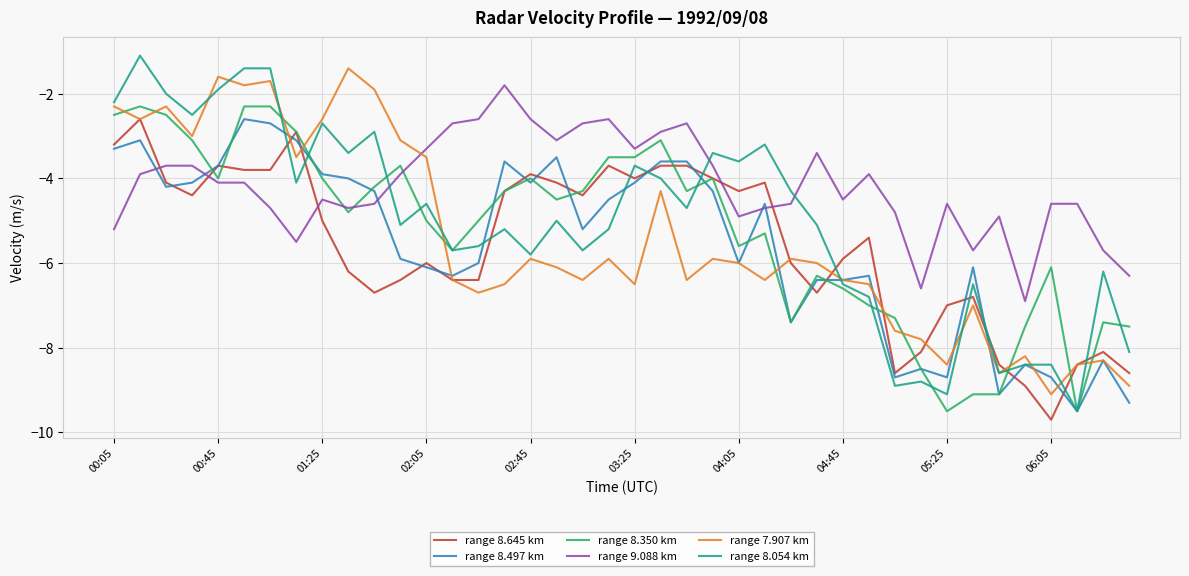

Does the chart display data point markers on the line(s)?

No